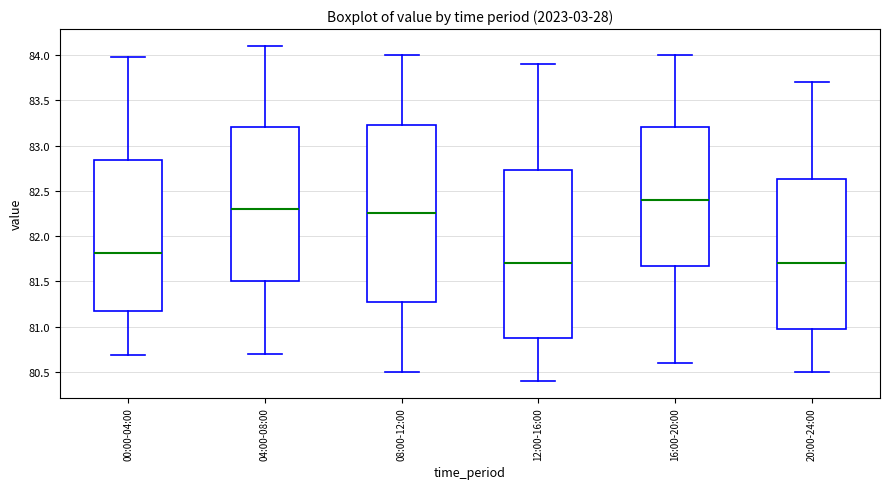

Comparing the boxes themselves (not the whiskers), which one is the tallest?

08:00-12:00